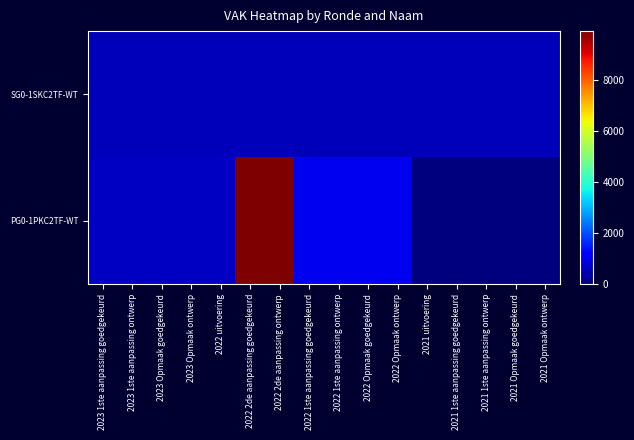

How many data points does each series have?

16